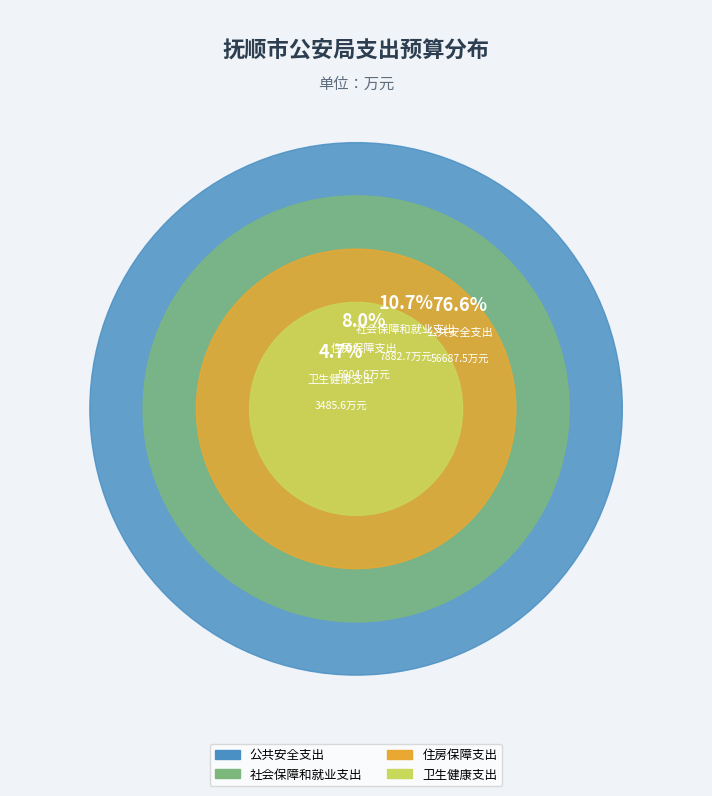

Approximately how many times larger is the value at 社会保障和就业支出 compared to 住房保障支出?

1.3